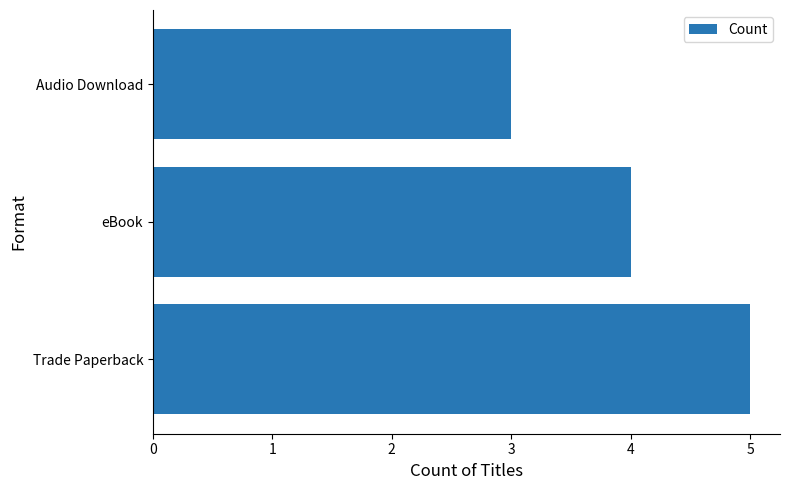

What is the sum of all values?

12